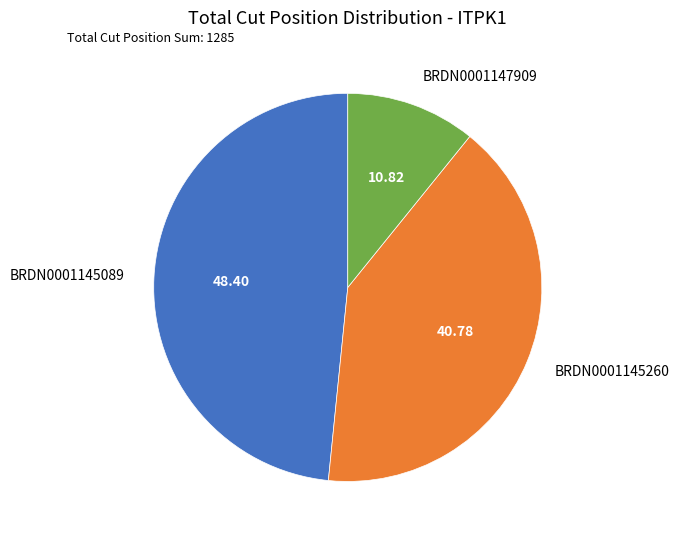

Which category has the biggest portion of the pie?

BRDN0001145089